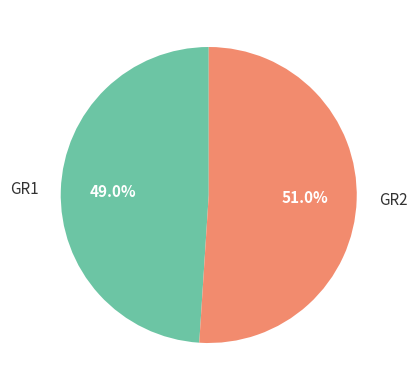

Which slice is the largest?

GR2